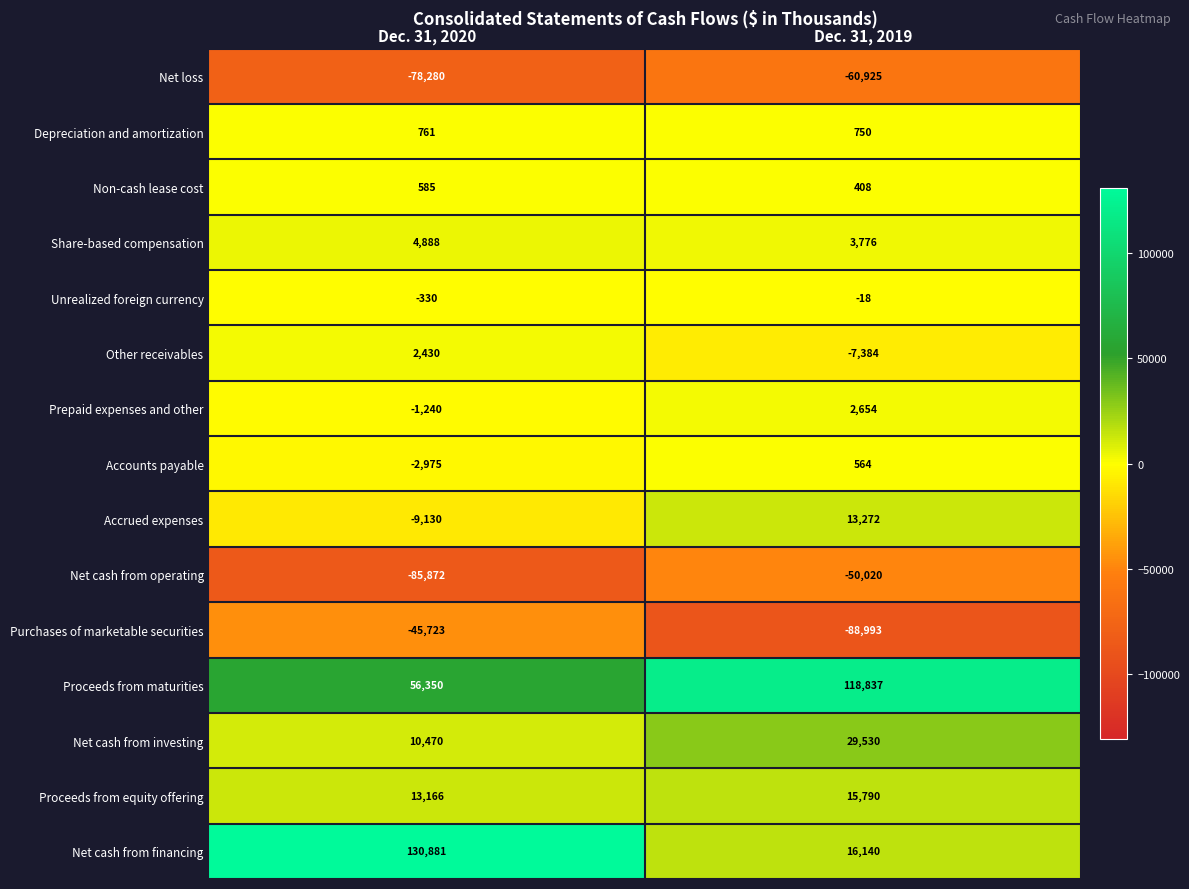

What is the average value of the Prepaid expenses and other series?

707